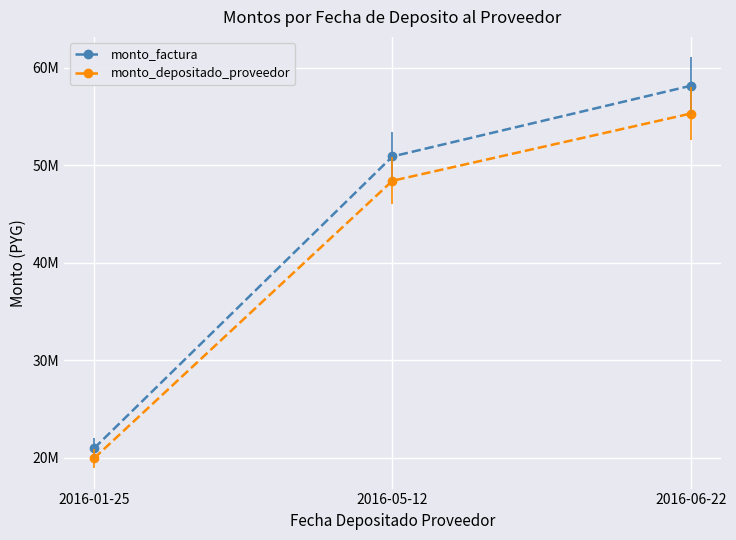

What is the spread (max minus min) of values at 2016-01-25?

1026443